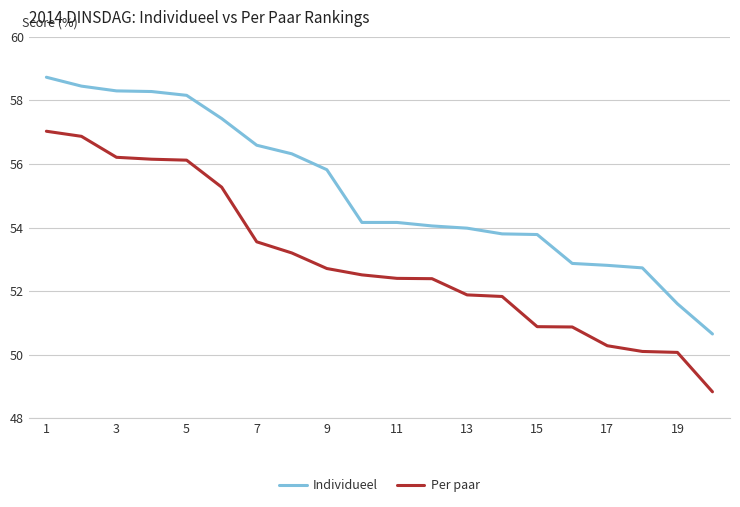

Count the number of categories in the chart.

20